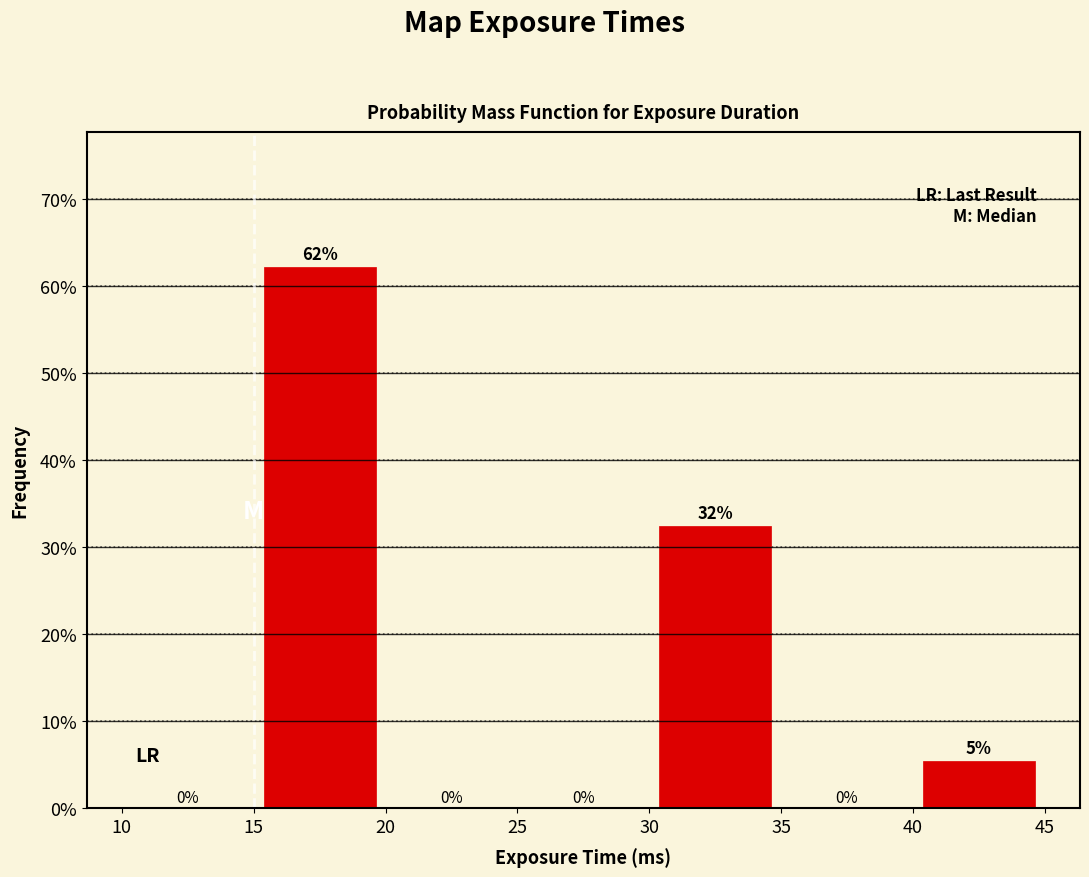

Which range on the x-axis has the tallest bar?

15 to 20